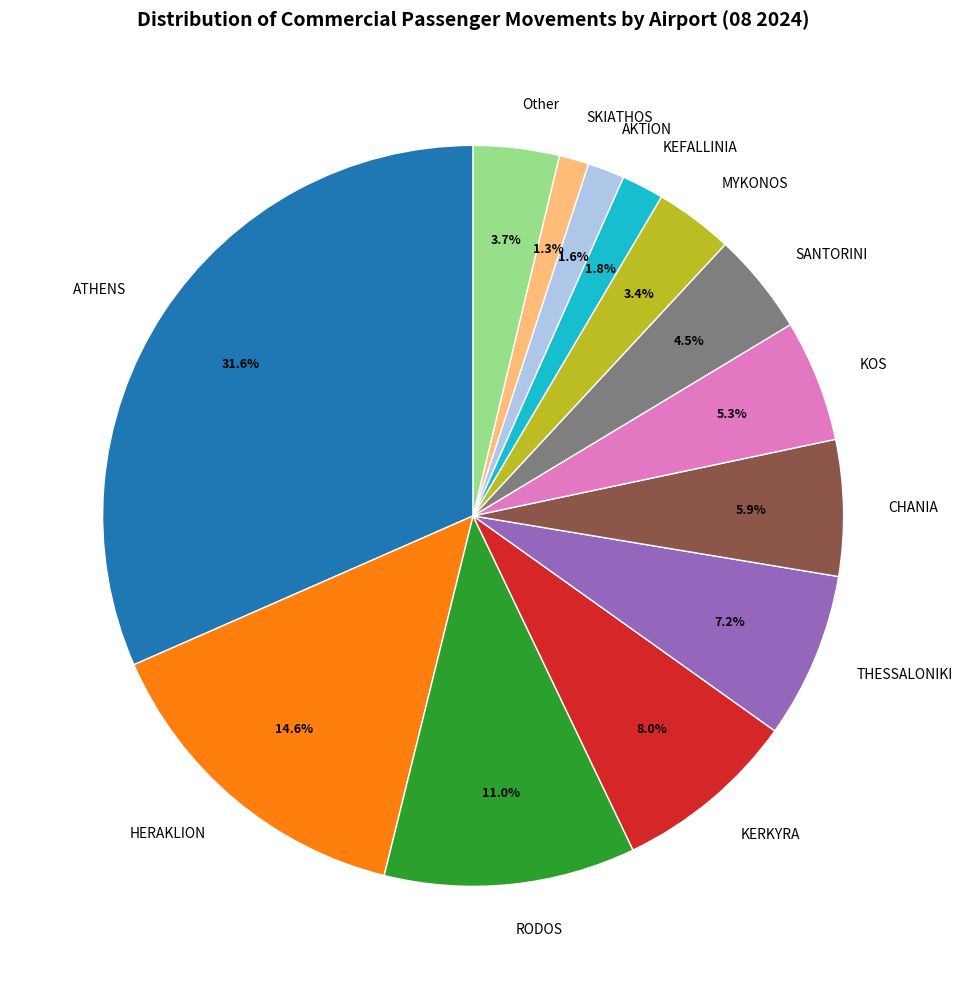

What percentage is NOT represented by THESSALONIKI?

92.8%